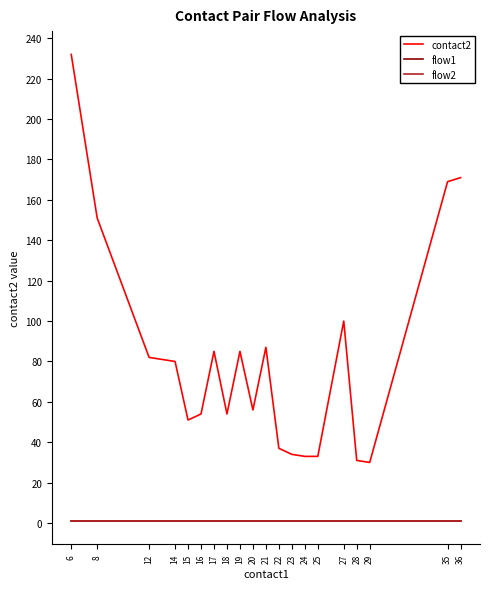

Does the chart have visible grid lines?

No